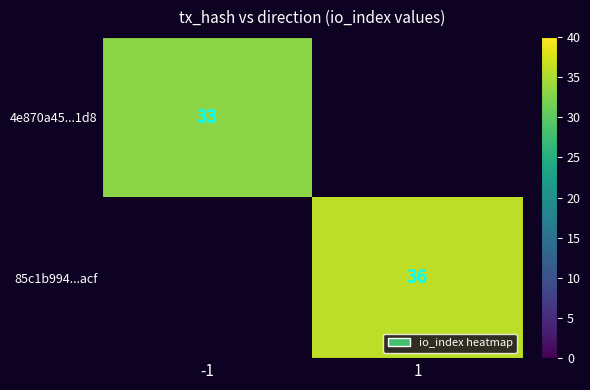

Which has a higher value, -1 or 1?

1